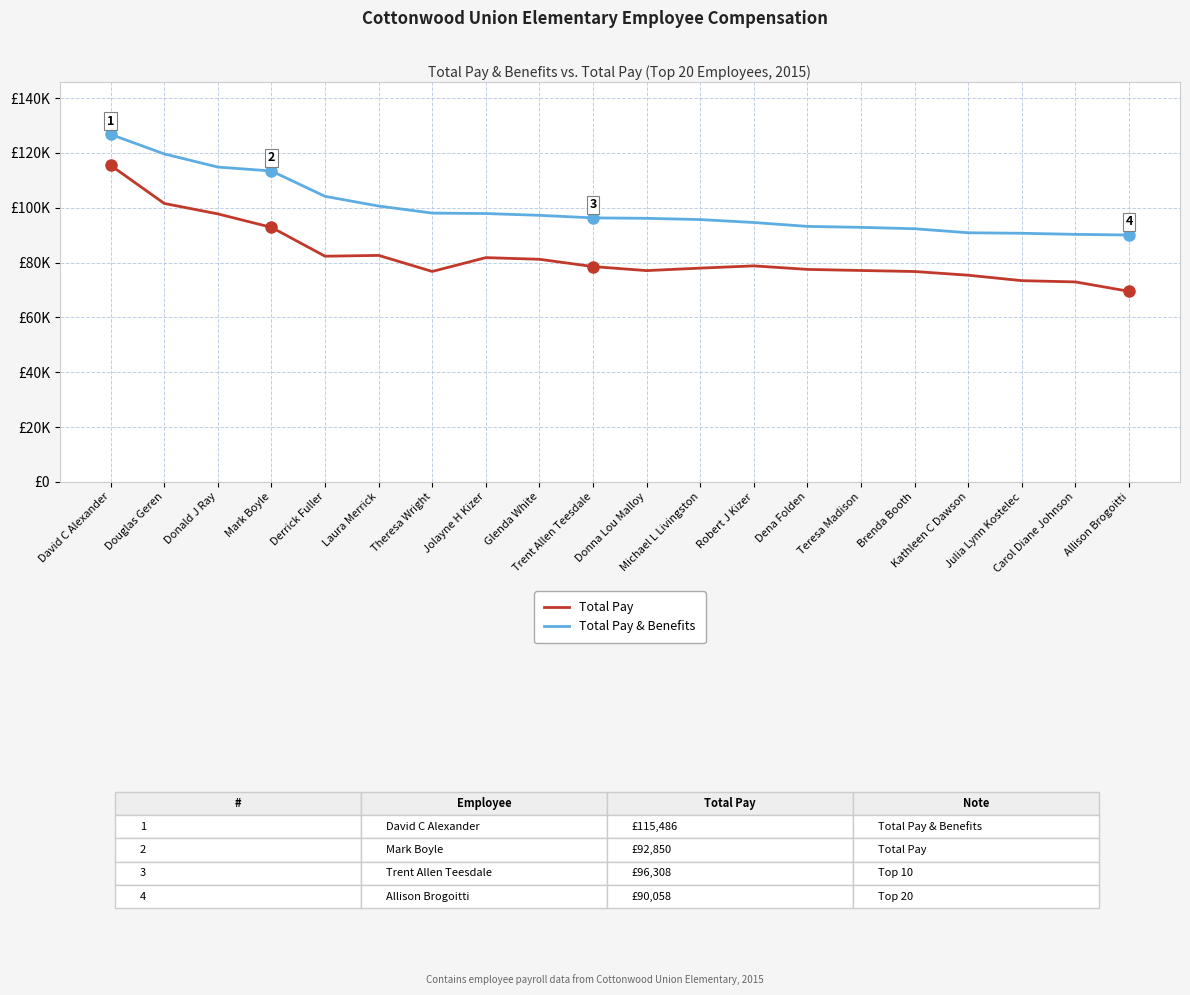

Read the Total Pay & Benefits value at Carol Diane Johnson.

90297.7